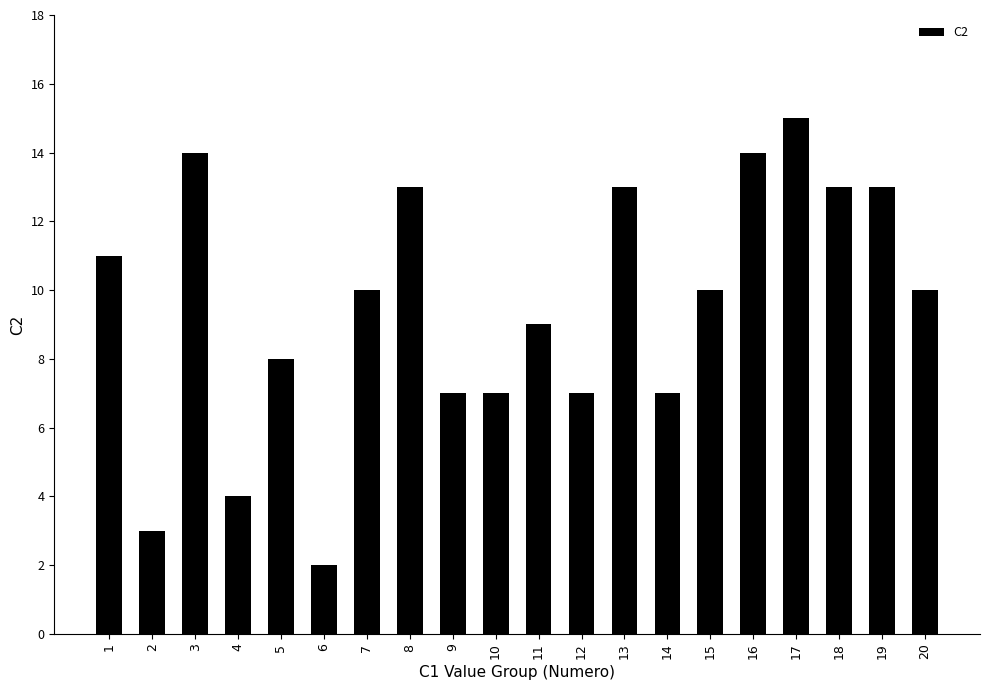

What is the change in value from 11 to 13?

+4